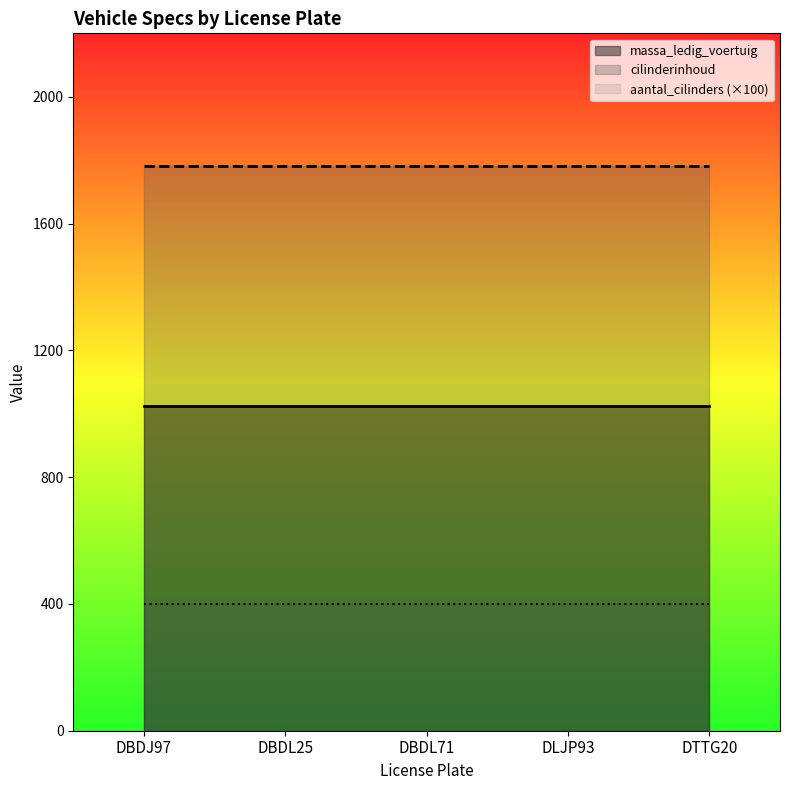

Reading left to right, transcribe all the data shown in this chart.

massa_ledig_voertuig: DBDJ97=1025	DBDL25=1025	DBDL71=1025	DLJP93=1025	DTTG20=1025
cilinderinhoud: DBDJ97=1781	DBDL25=1781	DBDL71=1781	DLJP93=1781	DTTG20=1781
aantal_cilinders: DBDJ97=4	DBDL25=4	DBDL71=4	DLJP93=4	DTTG20=4